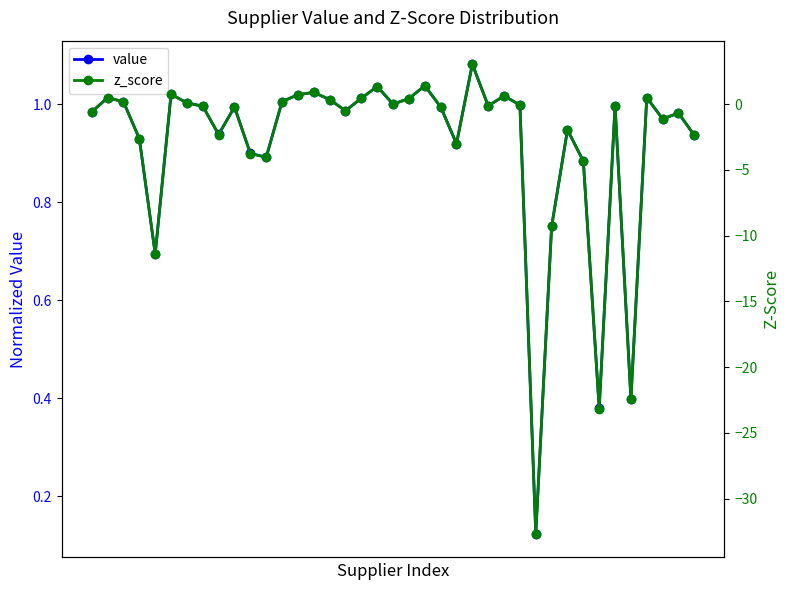

Rank the categories by value value from lowest to highest.

28, 32, 34, 4, 29, 31, 11, 10, 23, 3, 38, 8, 30, 36, 37, 0, 16, 9, 22, 7, 25, 33, 27, 19, 6, 2, 12, 15, 20, 17, 1, 35, 26, 13, 5, 14, 18, 21, 24